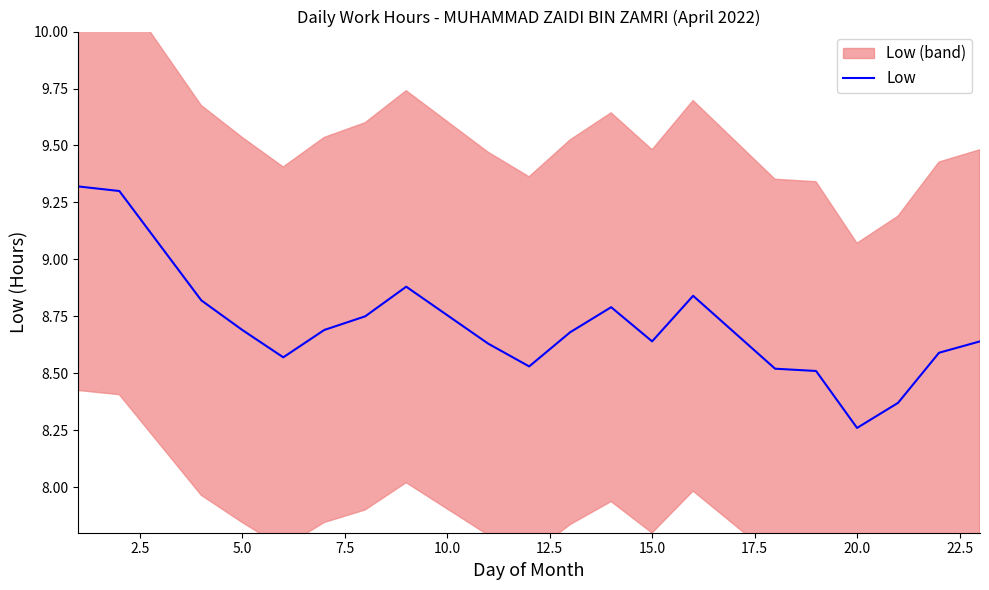

What is the difference between the second highest and second lowest values?

0.9